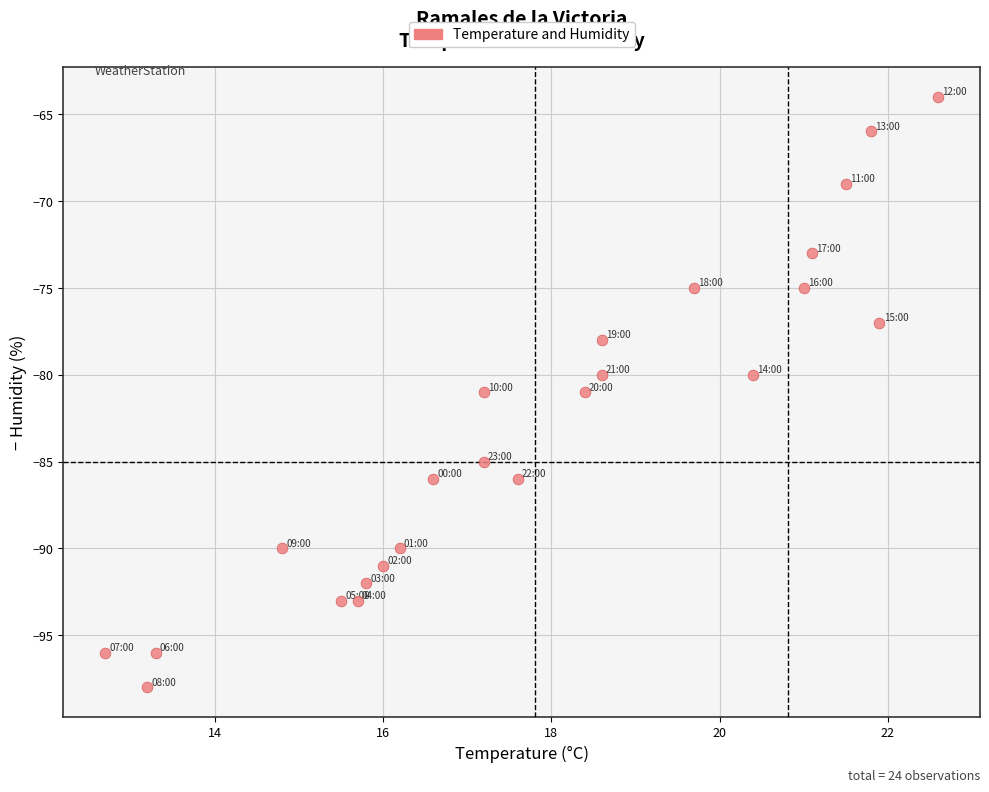

What is the range of Y values (max minus min)?

34